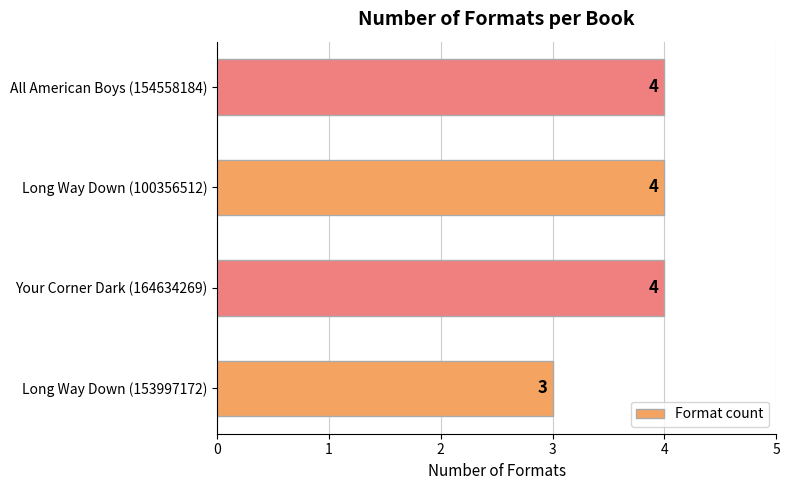

What is the change in value from Long Way Down (153997172) to Long Way Down (100356512)?

+1